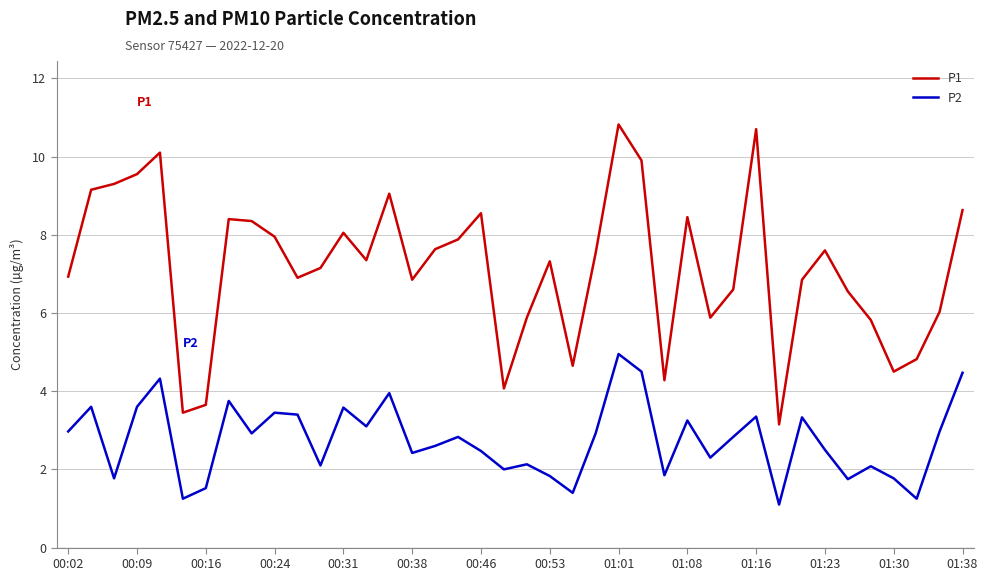

Which series has the largest total across all categories?

P1